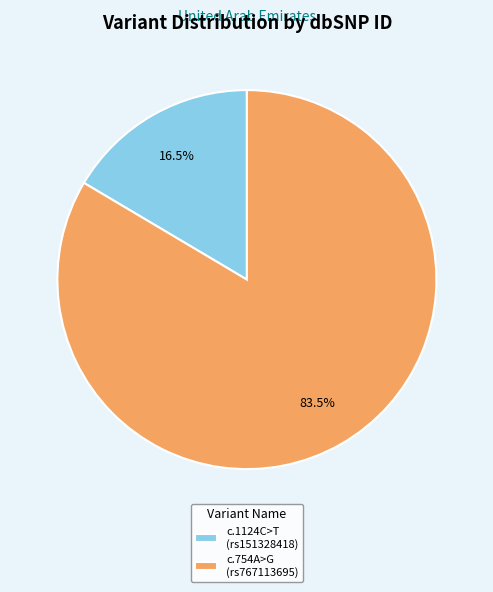

Rank the categories by value from highest to lowest.

c.754A>G (rs767113695), c.1124C>T (rs151328418)